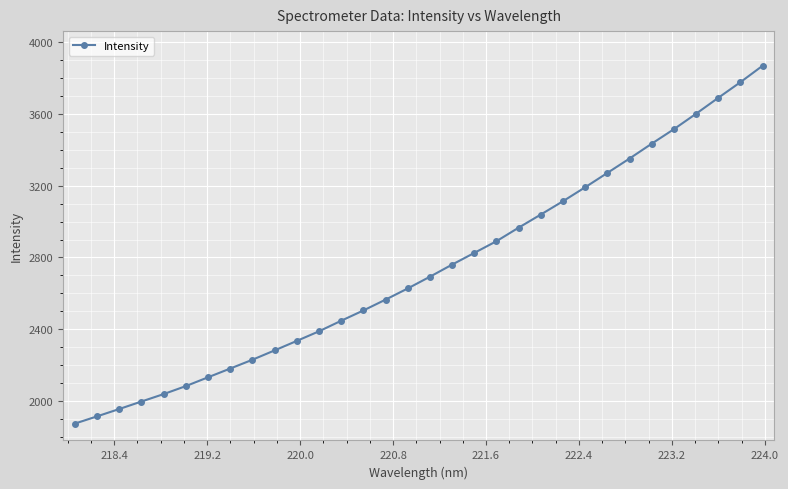

What is the difference between the maximum and minimum values?

1995.2